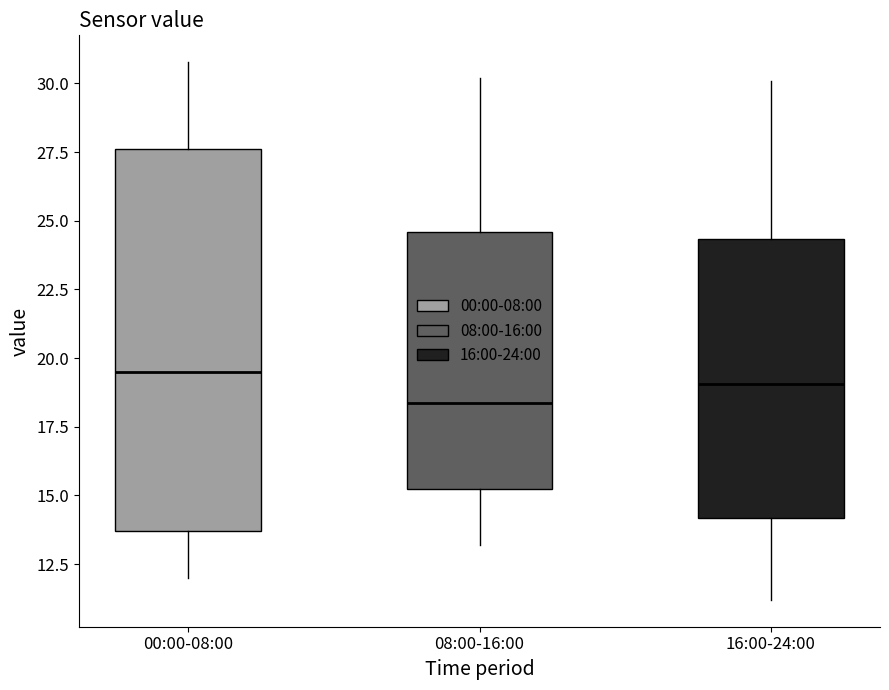

Comparing the boxes themselves (not the whiskers), which one is the tallest?

00:00-08:00